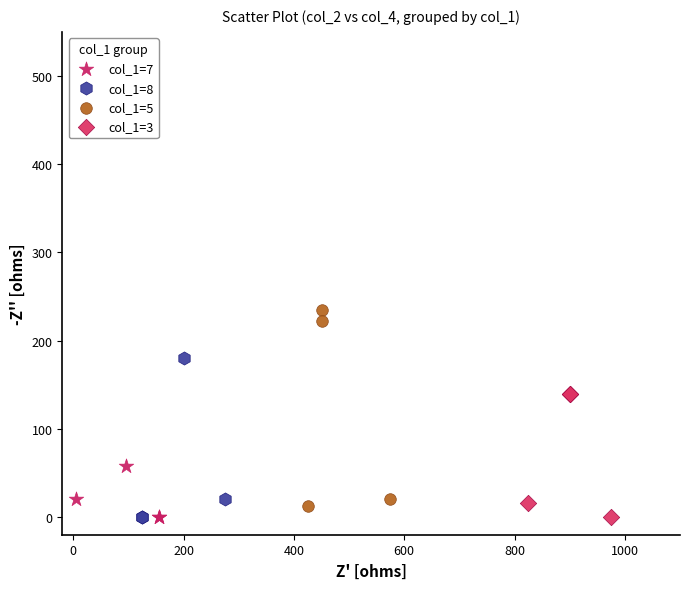

Which series contains the highest Y value?

col_1=5